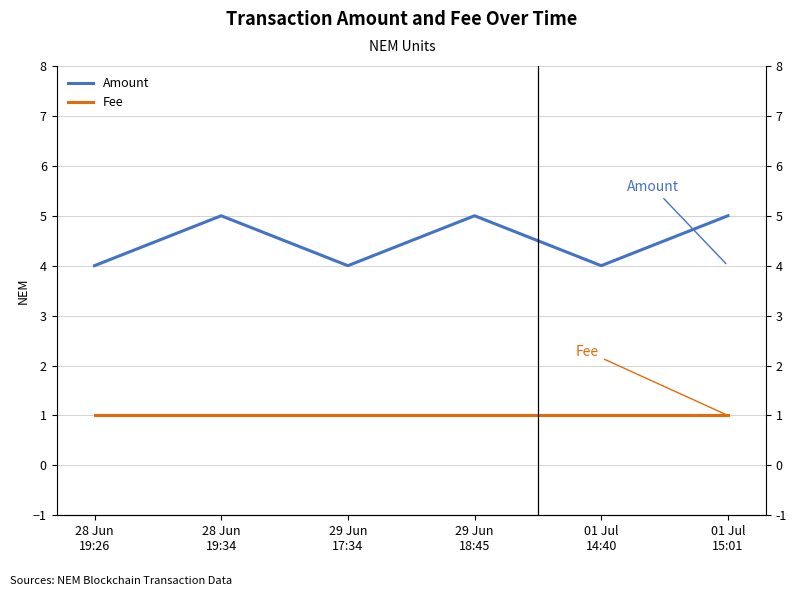

What is the sum of the Amount values at 01 Jul
14:40 and 29 Jun
18:45?

9